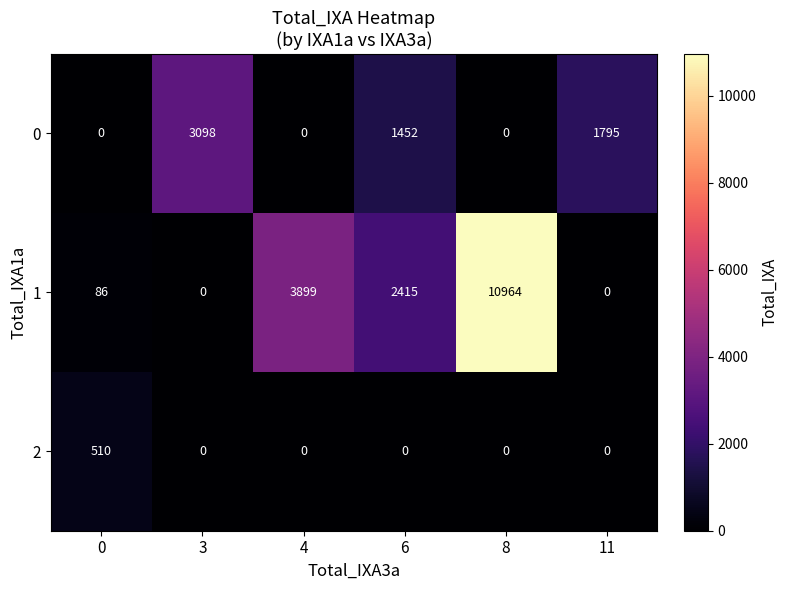

List the series in order of their peak value, lowest first.

2, 0, 1